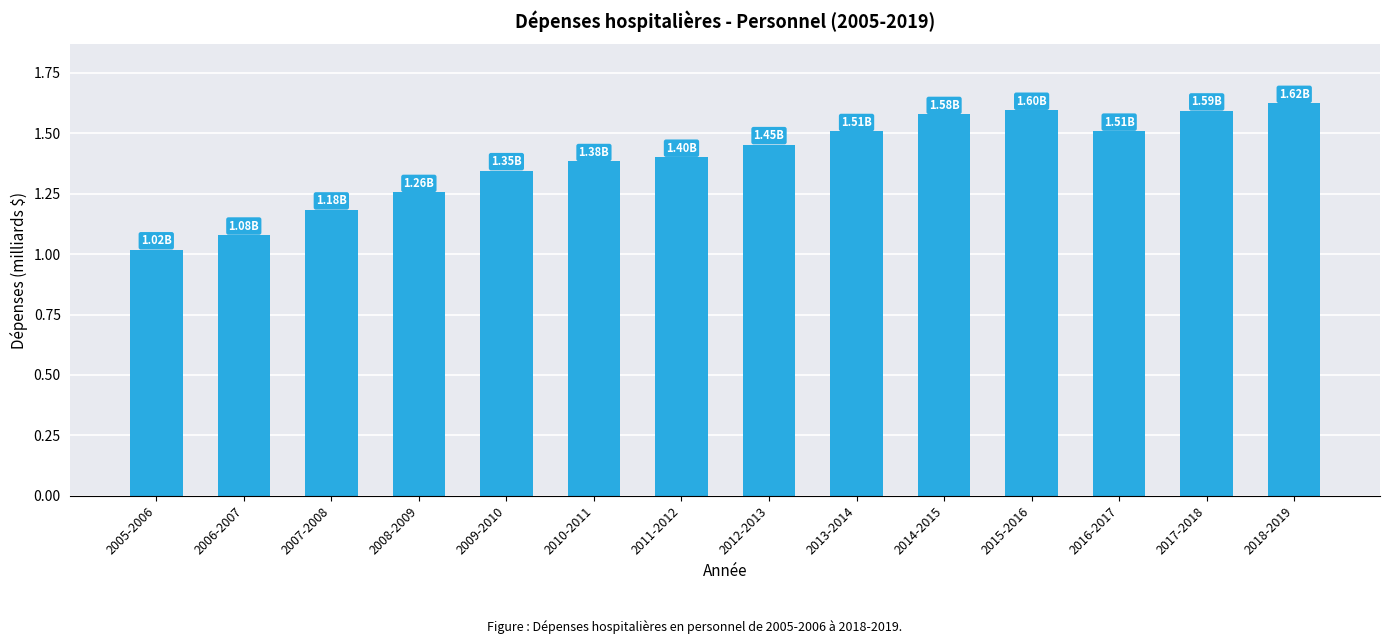

What is the smallest value displayed?

1.0